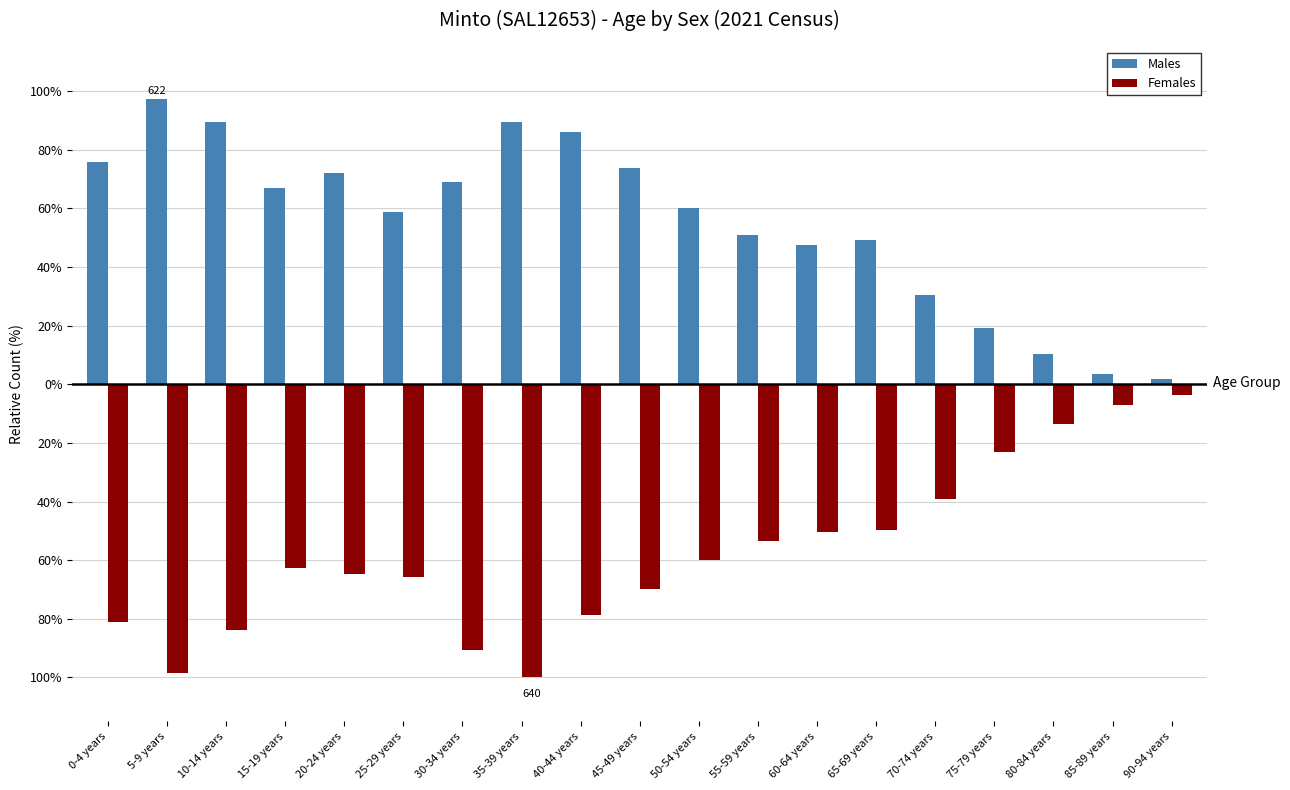

What is the maximum value shown in the chart?

97.2